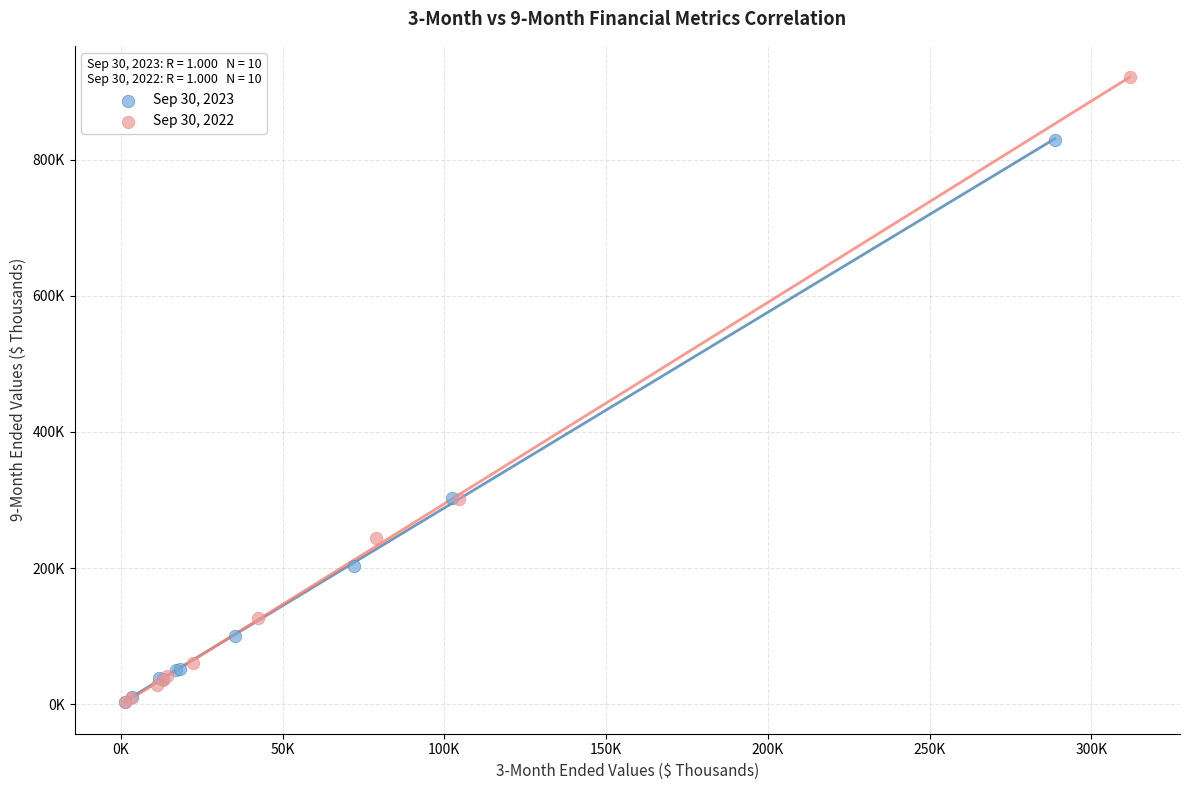

Which series has the largest Y range (max minus min)?

Sep 30, 2022